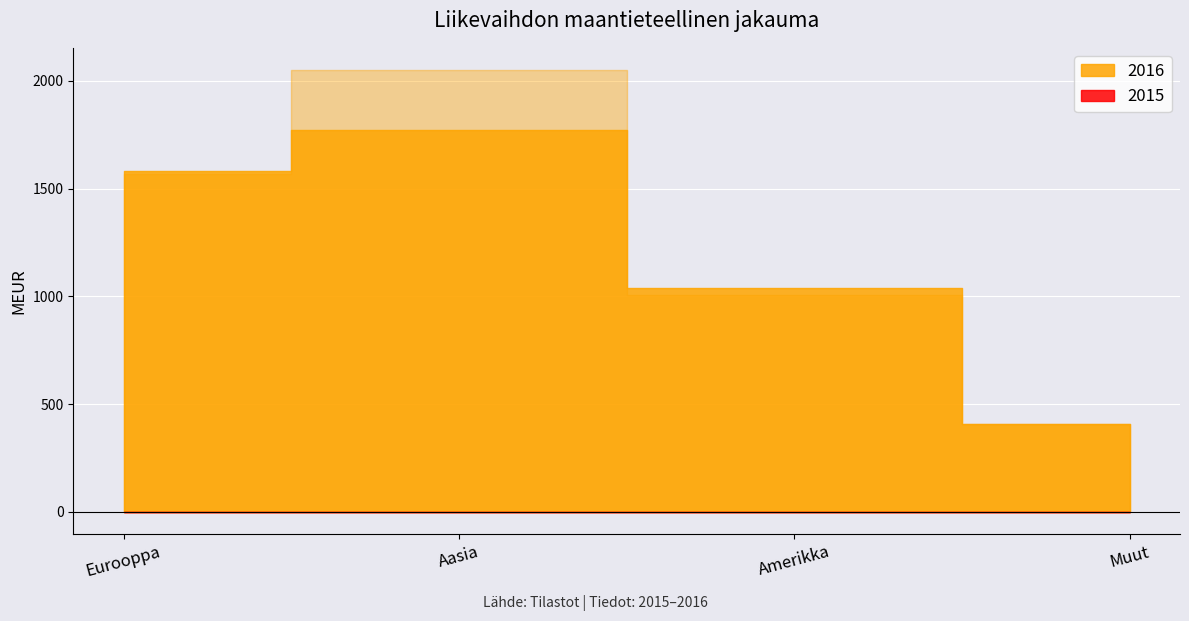

Count the 2015 values in the range 1006 to 2051.

3